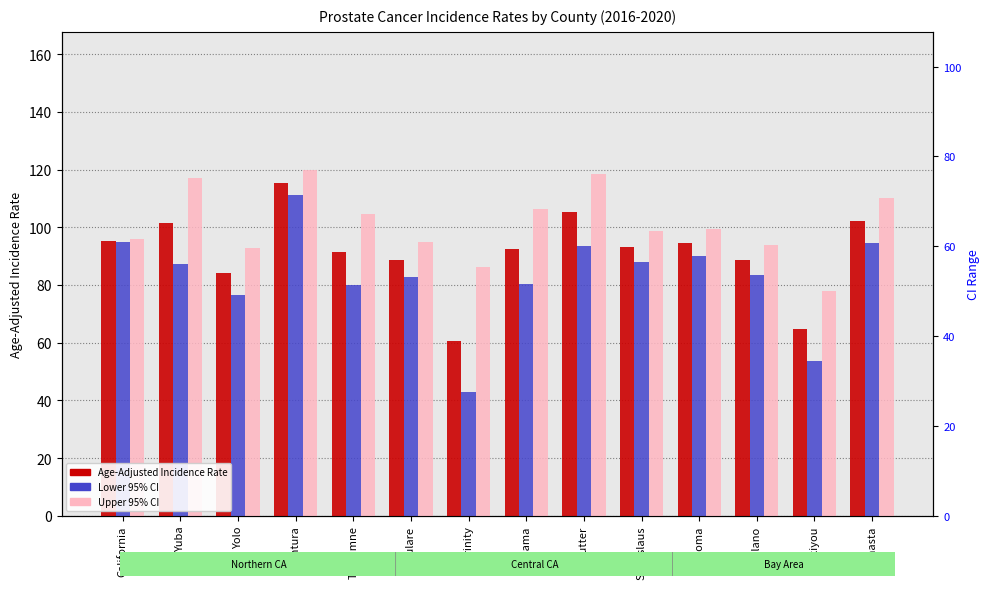

List the labels in order of Age-Adjusted Incidence Rate value, smallest first.

Trinity, Siskiyou, Yolo, Solano, Tulare, Tuolumne, Tehama, Stanislaus, Sonoma, California, Yuba, Shasta, Sutter, Ventura